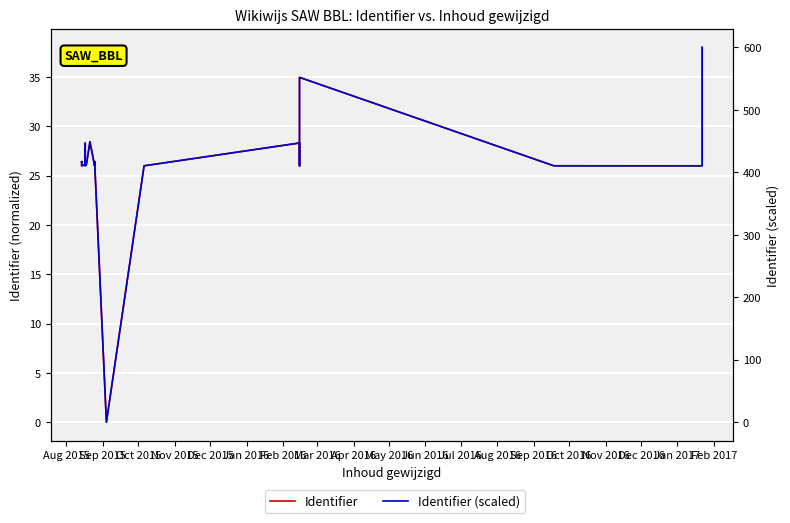

Reading right to left, extract all data points from this chart.

Identifier: 38.0	38.0	26.0	26.0	35.0	35.0	28.3	26.1	26.0	28.3	26.0	0.0	26.4	26.4	26.4	26.4	26.4	26.4	26.4	26.1	26.0	28.4	26.1	26.0	28.3	26.1	26.1	26.0	26.4	26.4	26.4	26.4	26.4	26.4	26.4	26.4
Identifier (scaled): 600.0	600.0	410.4	410.4	552.0	552.0	446.5	412.2	410.4	446.9	410.4	0.0	416.9	416.9	416.9	416.9	416.9	416.9	416.9	412.2	410.4	448.9	412.2	410.4	446.5	412.2	412.2	410.4	416.9	416.9	416.9	416.9	416.9	416.9	416.9	416.9